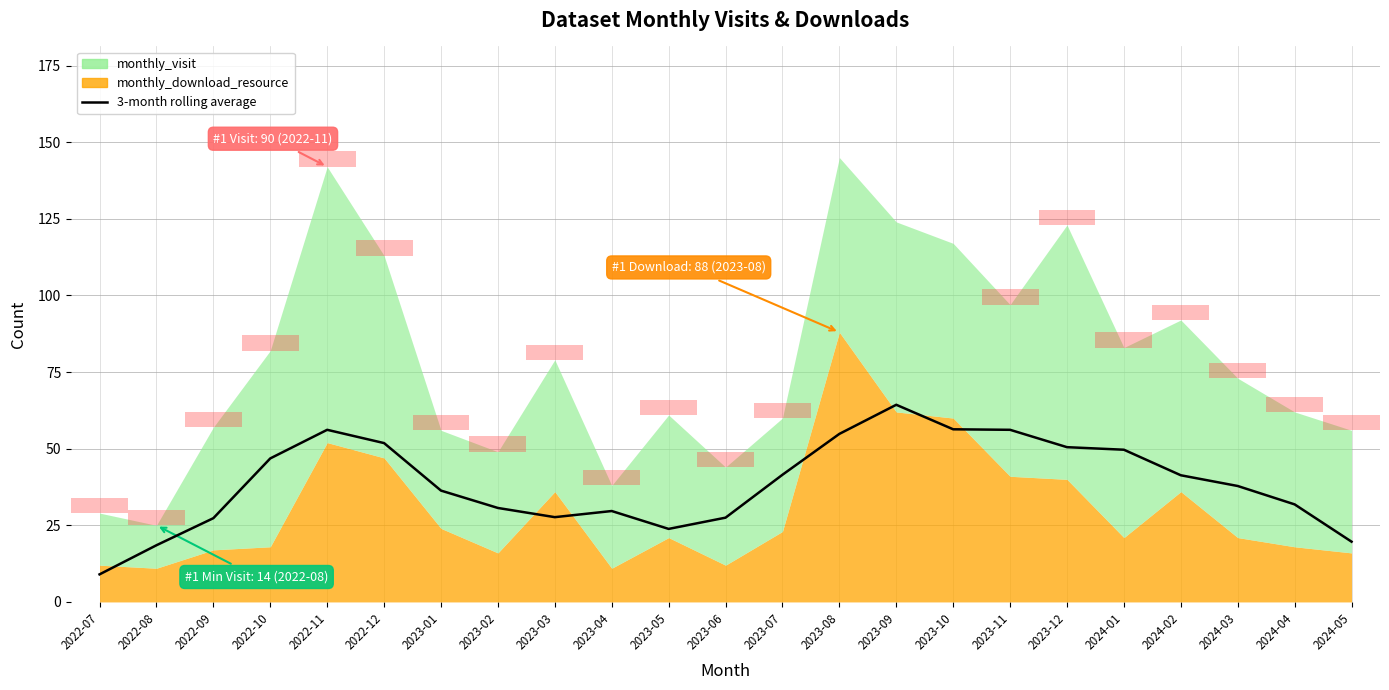

How many values exceed 37?

12